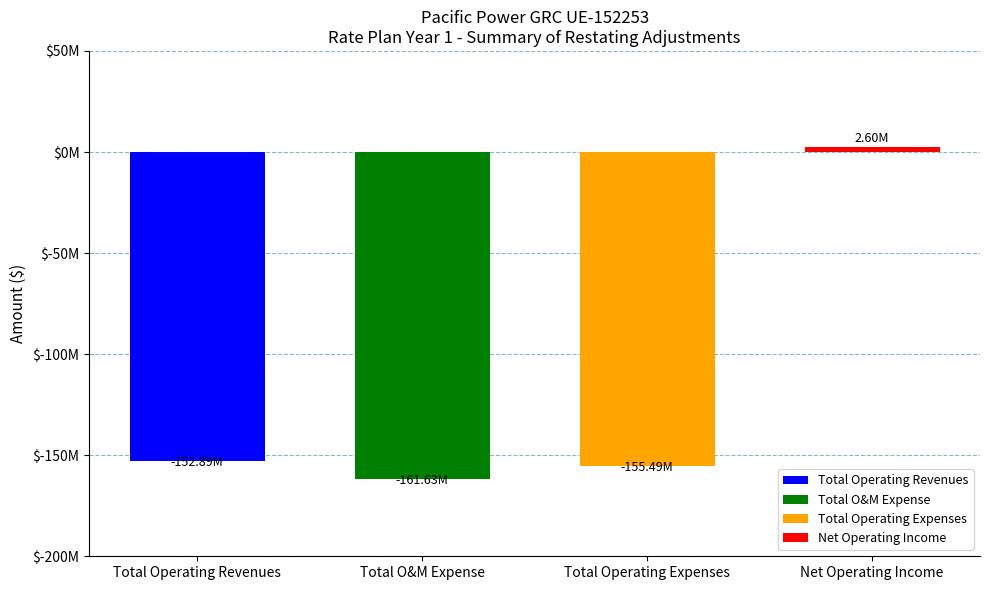

Rank the categories by value from highest to lowest.

Net Operating Income, Total Operating Revenues, Total Operating Expenses, Total O&M Expense